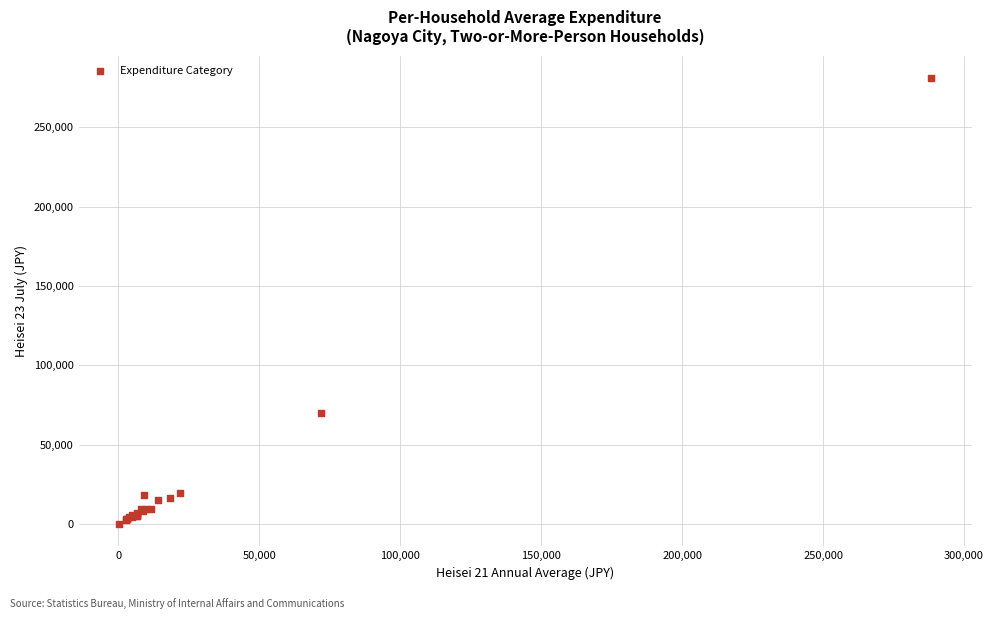

What Y value in the scatter plot is closest to 140566?

69647